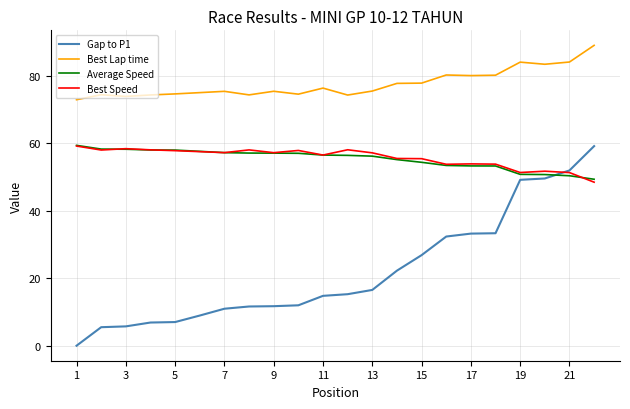

Which series has the widest spread of values?

Gap to P1